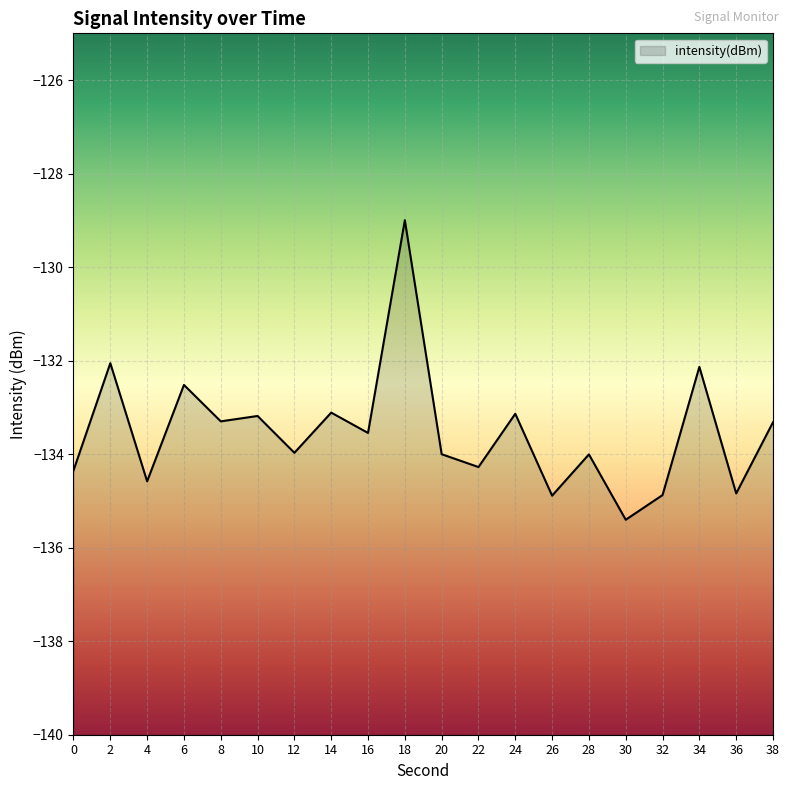

Reading left to right, transcribe all the data shown in this chart.

-134.3	-132.1	-134.6	-132.5	-133.3	-133.2	-134.0	-133.1	-133.5	-129.0	-134.0	-134.3	-133.1	-134.9	-134.0	-135.4	-134.9	-132.1	-134.8	-133.3